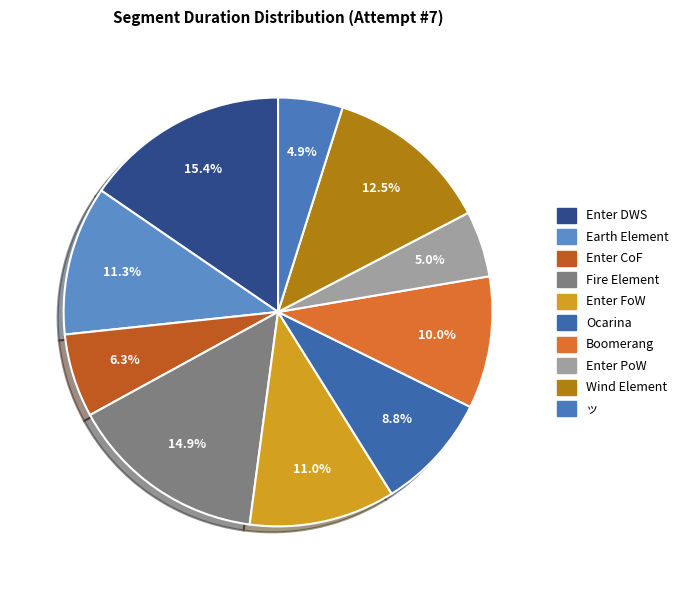

To the nearest percent, what is the difference between the Fire Element and ッ slice percentages?

10%